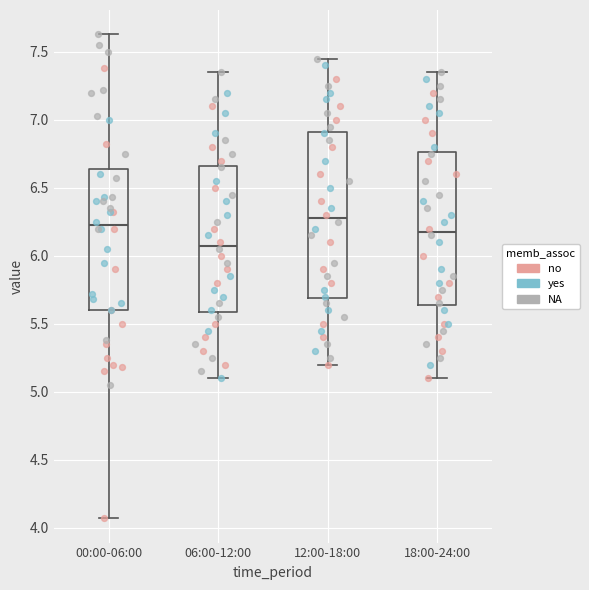

Reading left to right, transcribe this box plot: for each box, give where its median line is, the range the box spans, and where its two whiskers end, as read against the y-axis. The values are not printed on the chart, so give them approximately, as read against the axis.

00:00-06:00: median 6.25, box 5.60 to 6.65, whiskers 4.05 to 7.65
06:00-12:00: median 6.10, box 5.60 to 6.65, whiskers 5.10 to 7.35
12:00-18:00: median 6.30, box 5.70 to 6.90, whiskers 5.20 to 7.45
18:00-24:00: median 6.20, box 5.65 to 6.75, whiskers 5.10 to 7.35